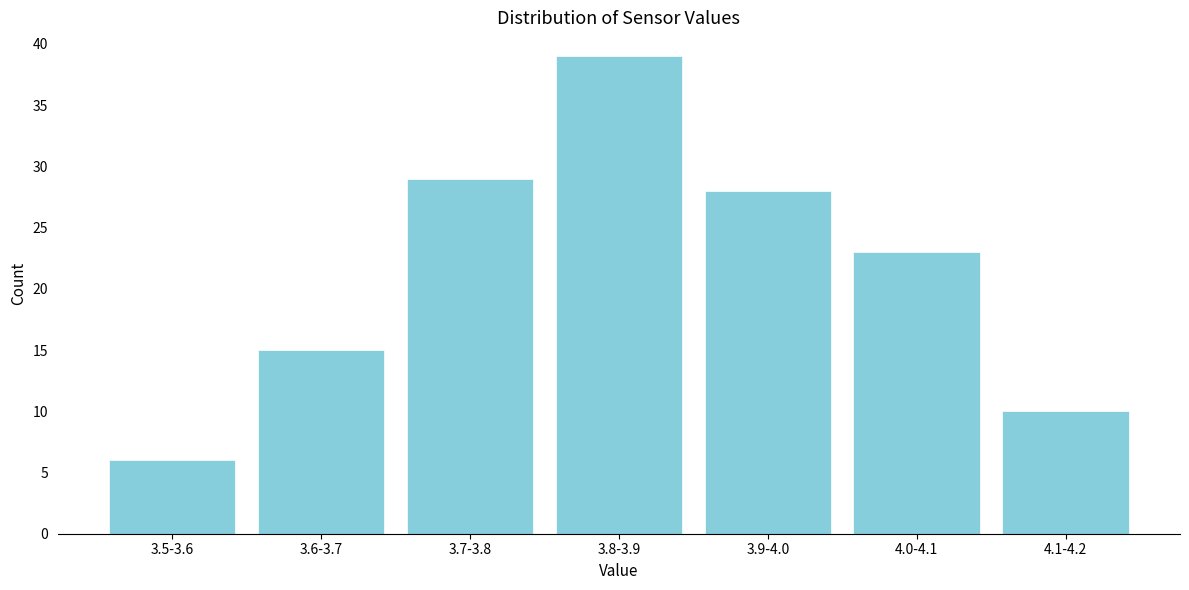

Reading left to right, list all the values displayed in this chart.

6	15	29	39	28	23	10